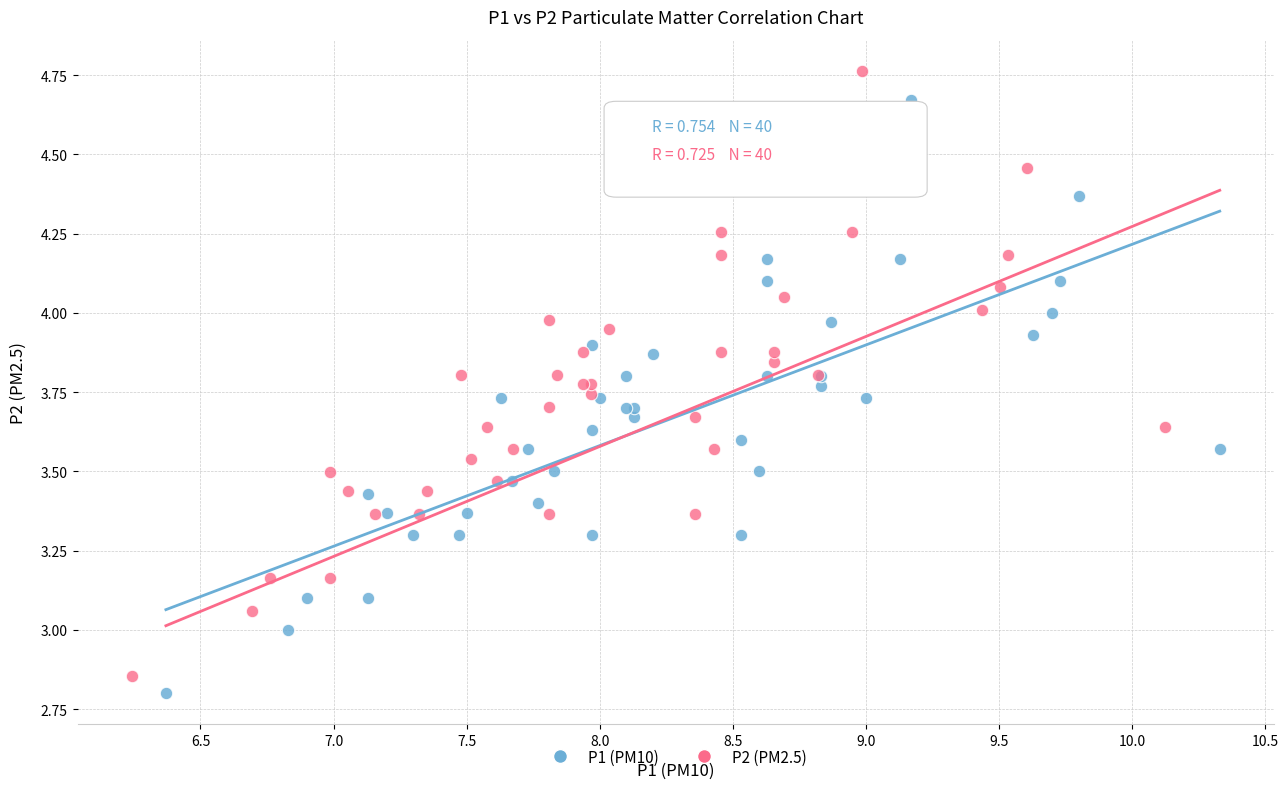

Which series reaches the maximum Y coordinate?

P2 (PM2.5)